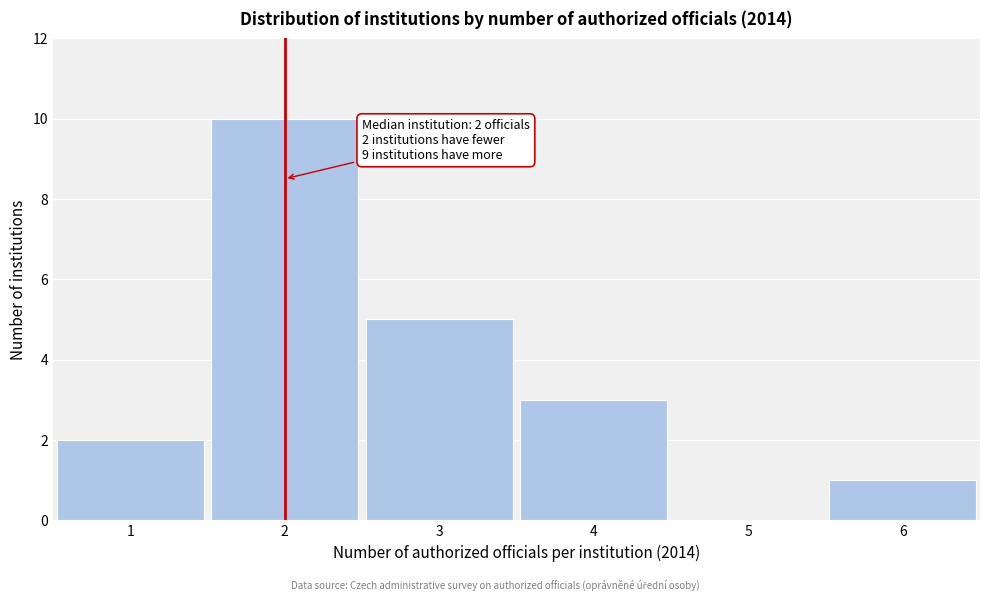

Reading left to right, transcribe all the data shown in this chart.

1=2	2=10	3=5	4=3	5=0	6=1